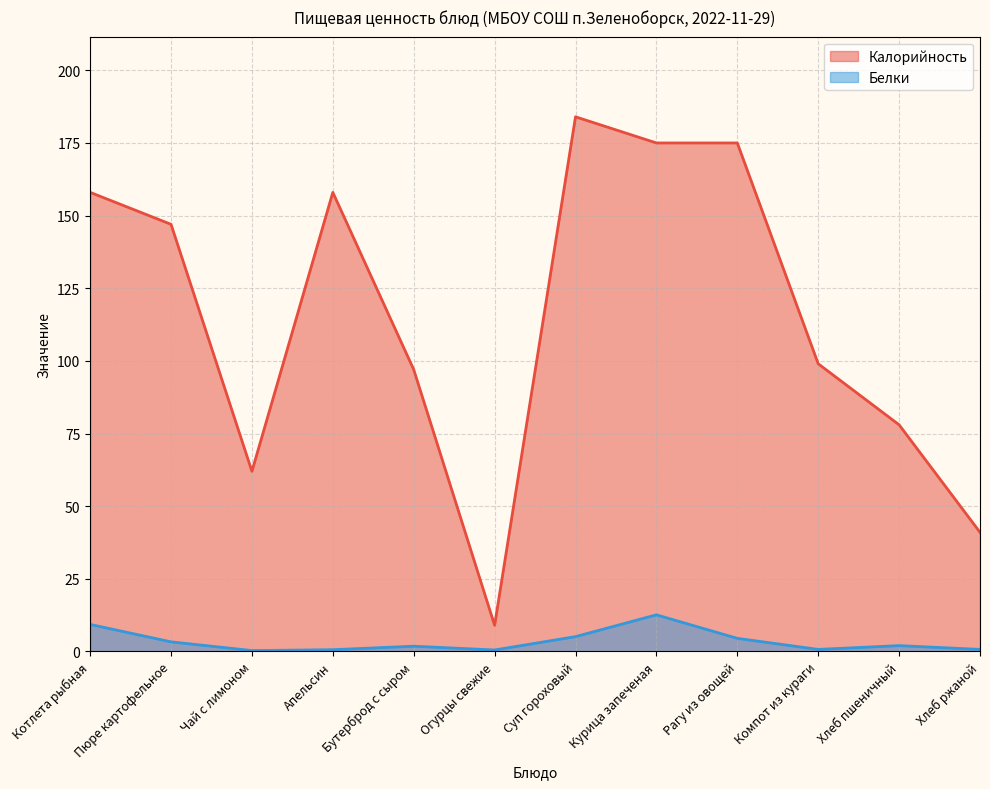

Reading left to right, list all the values displayed in this chart.

Калорийность: Котлета рыбная=158.0	Пюре картофельное=147.0	Чай с лимоном=62.0	Апельсин=158.0	Бутерброд с сыром=97.0	Огурцы свежие=9.0	Суп гороховый=184.0	Курица запеченая=175.0	Рагу из овощей=175.0	Компот из кураги=99.0	Хлеб пшеничный=78.0	Хлеб ржаной=41.0
Белки: Котлета рыбная=9.3	Пюре картофельное=3.3	Чай с лимоном=0.3	Апельсин=0.6	Бутерброд с сыром=1.8	Огурцы свежие=0.5	Суп гороховый=5.1	Курица запеченая=12.6	Рагу из овощей=4.5	Компот из кураги=0.7	Хлеб пшеничный=2.0	Хлеб ржаной=0.7